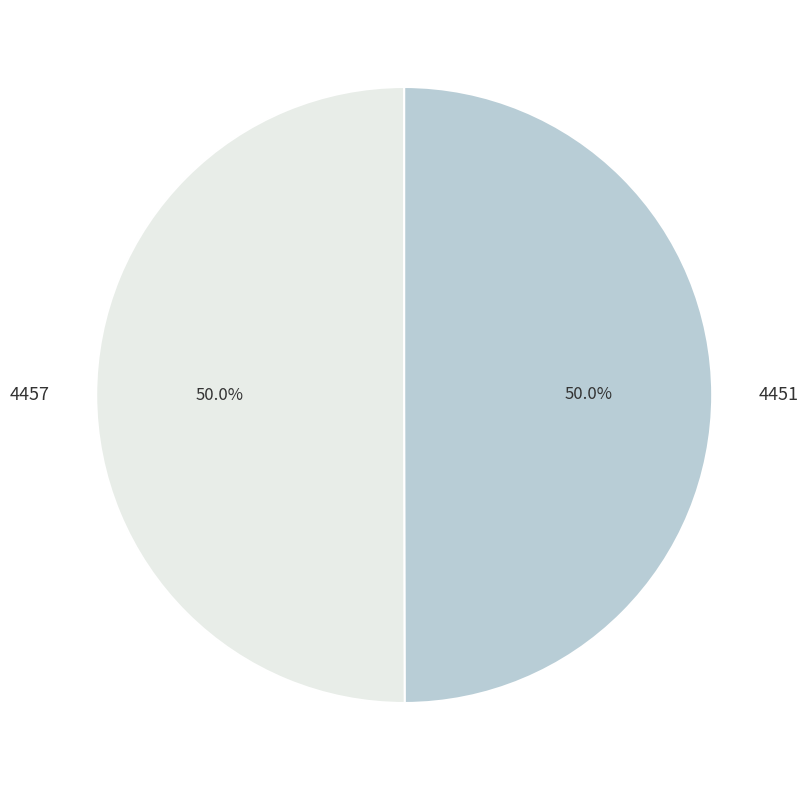

To the nearest percent, what portion does 4451 represent?

50%